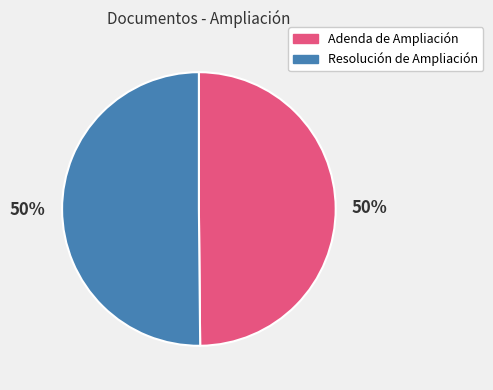

What percentage is the Adenda de Ampliación slice, to the nearest percent?

50%